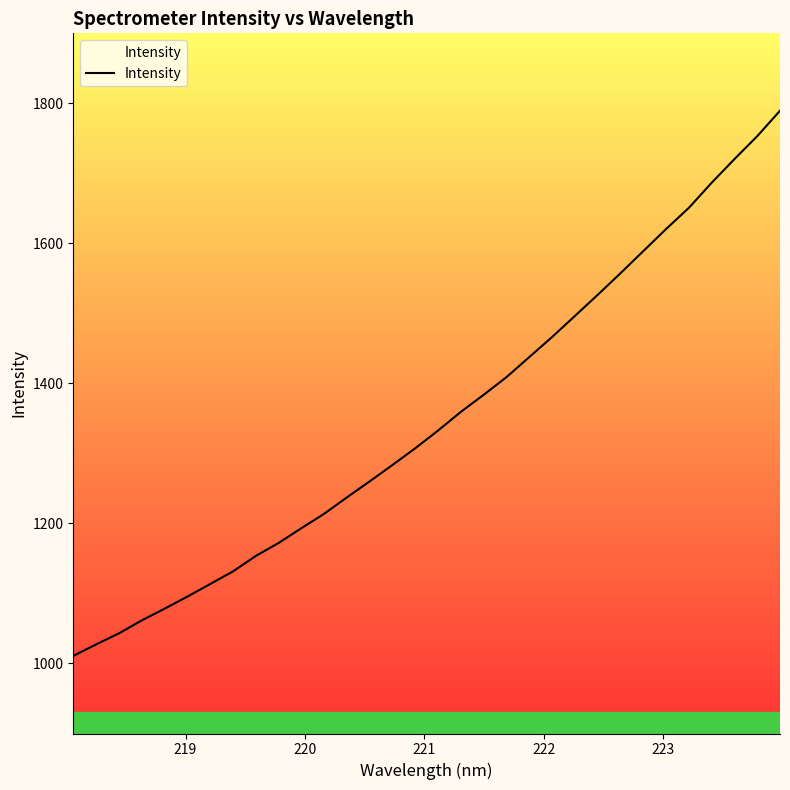

What is the greatest value displayed?

1789.4